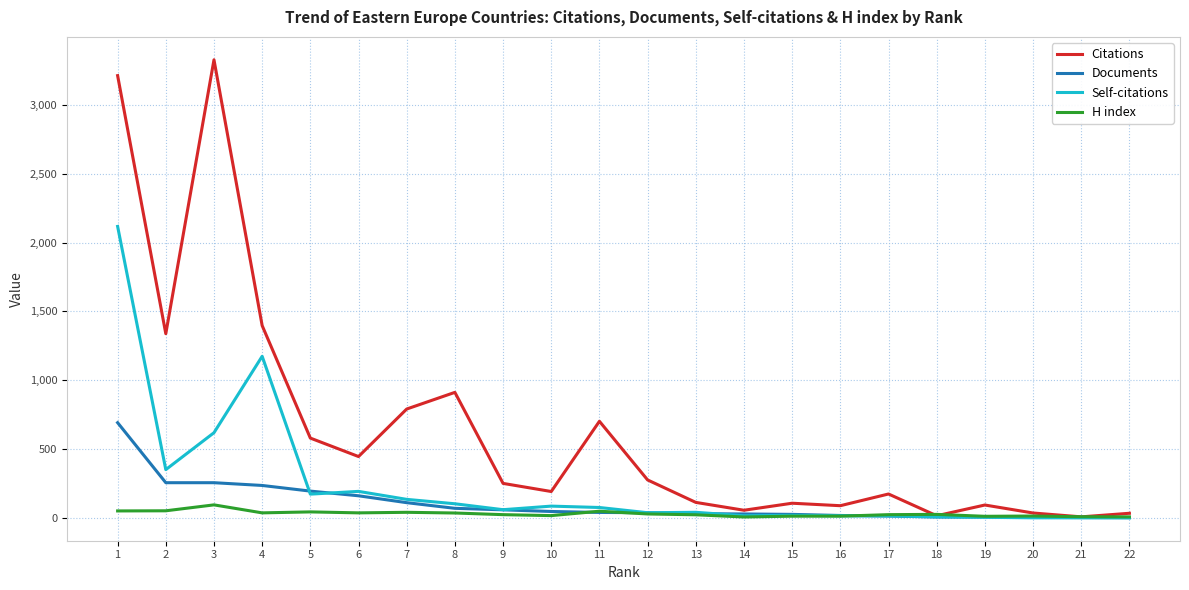

Which series has the widest spread of values?

Citations